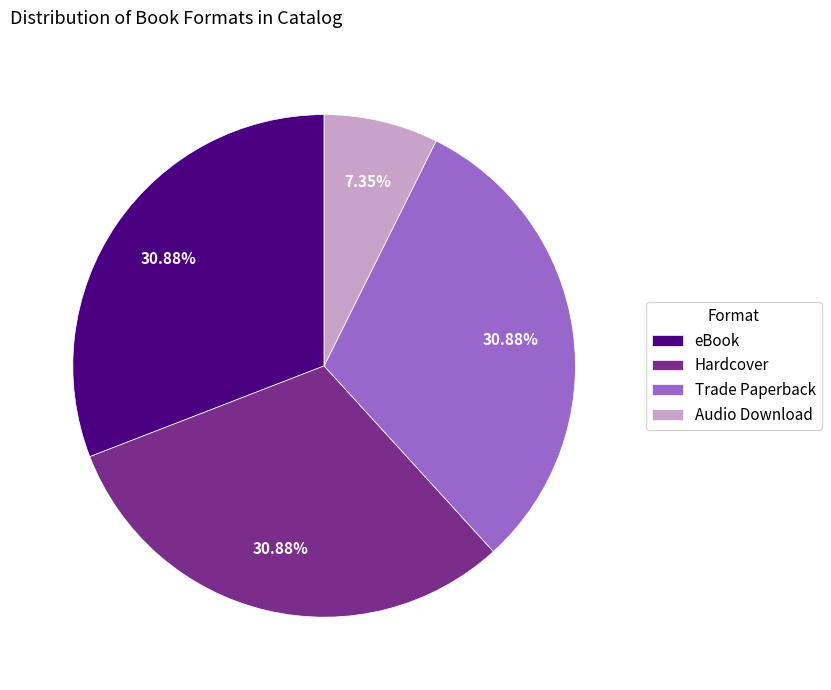

Which slice is the smallest?

Audio Download